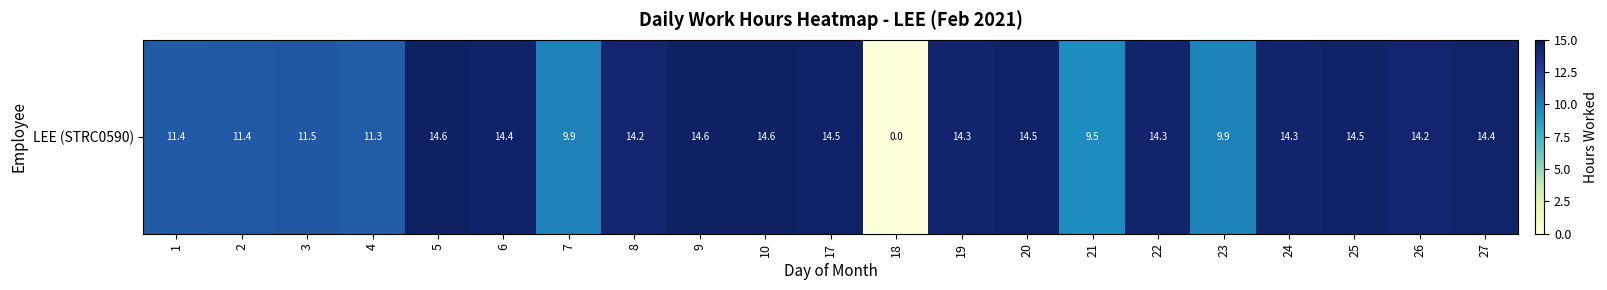

How many values are above zero?

20